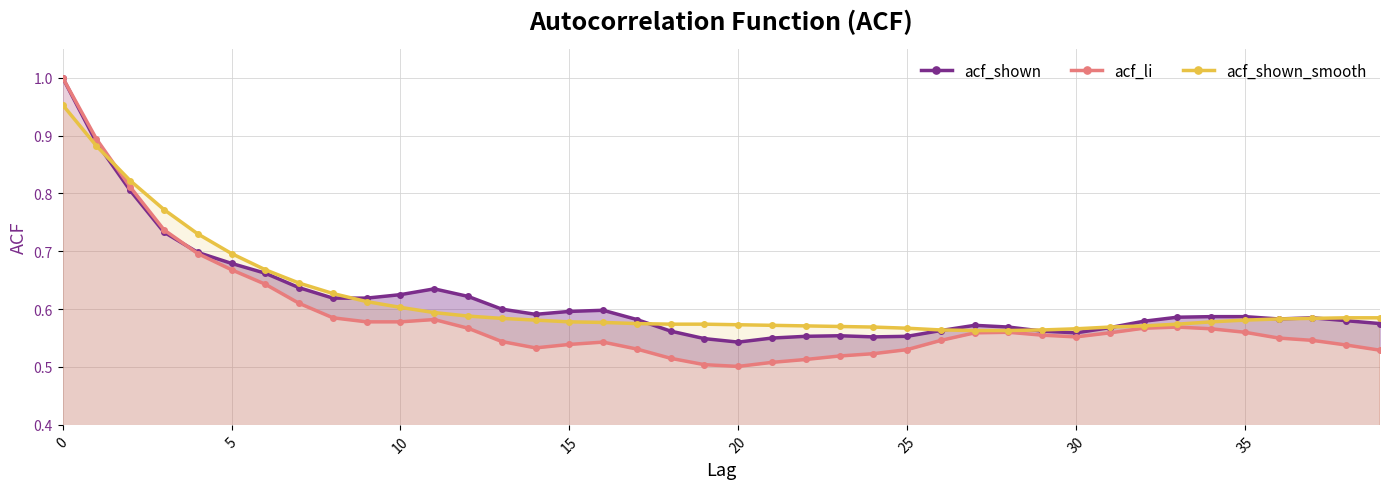

What are all the series names shown in the legend?

acf_shown, acf_li, acf_shown_smooth